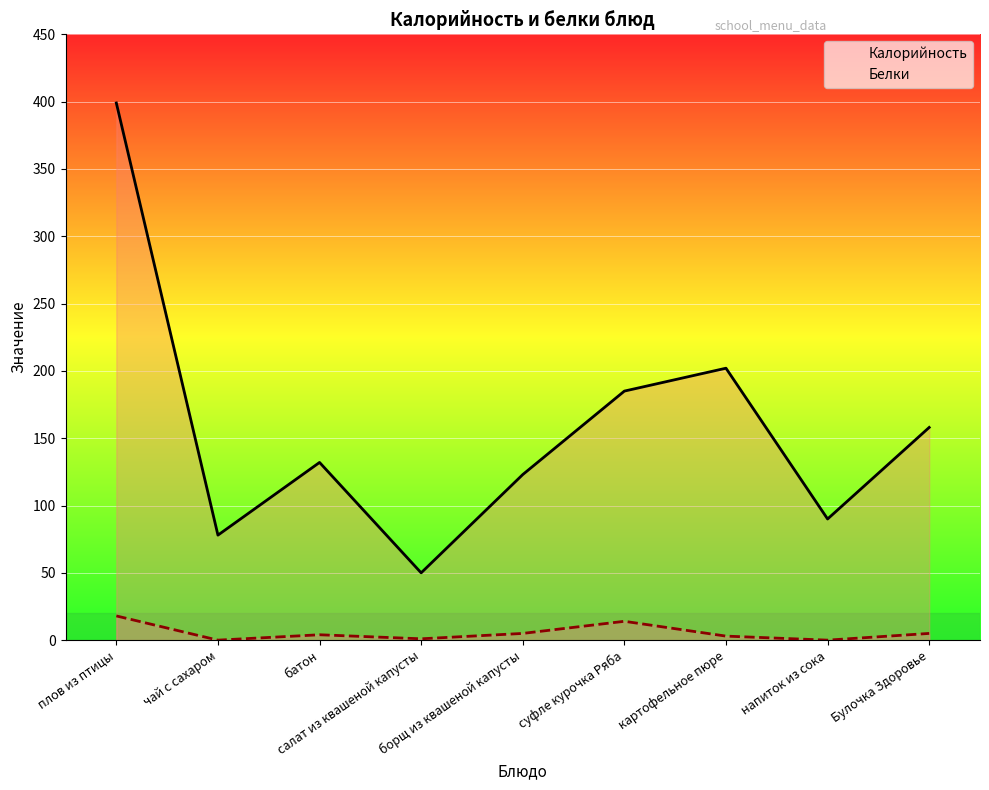

Does the chart display data point markers on the line(s)?

No